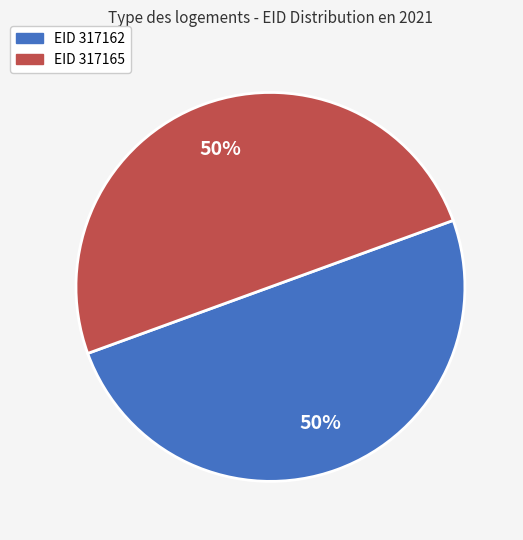

To the nearest percent, what is the average slice percentage?

50%